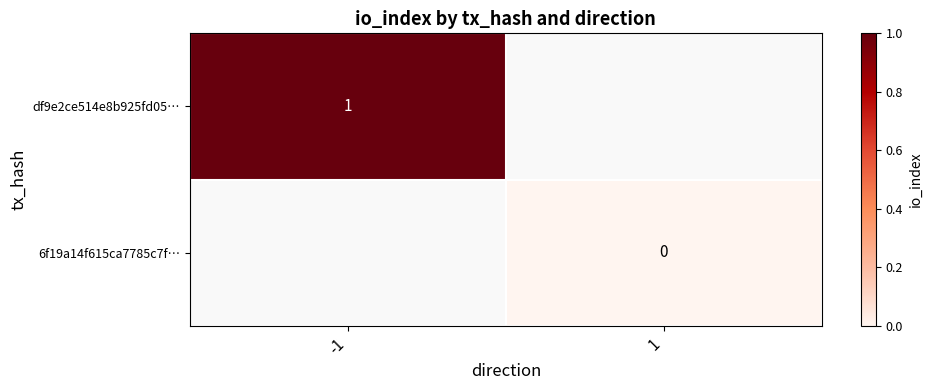

Is the value of 6f19a14f615ca7785c7f… at 1 greater than the value of df9e2ce514e8b925fd05… at -1?

No